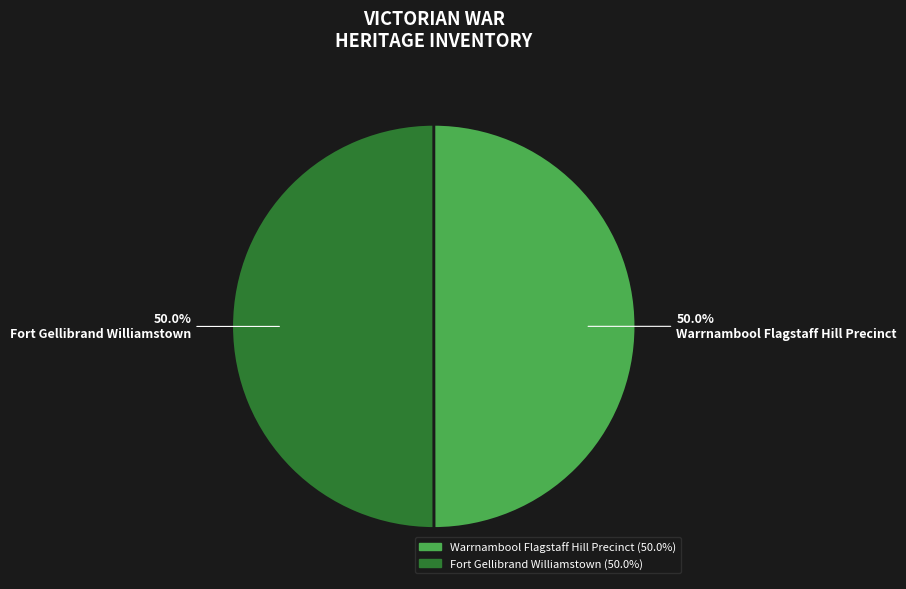

To the nearest percent, what is the average slice percentage?

50%